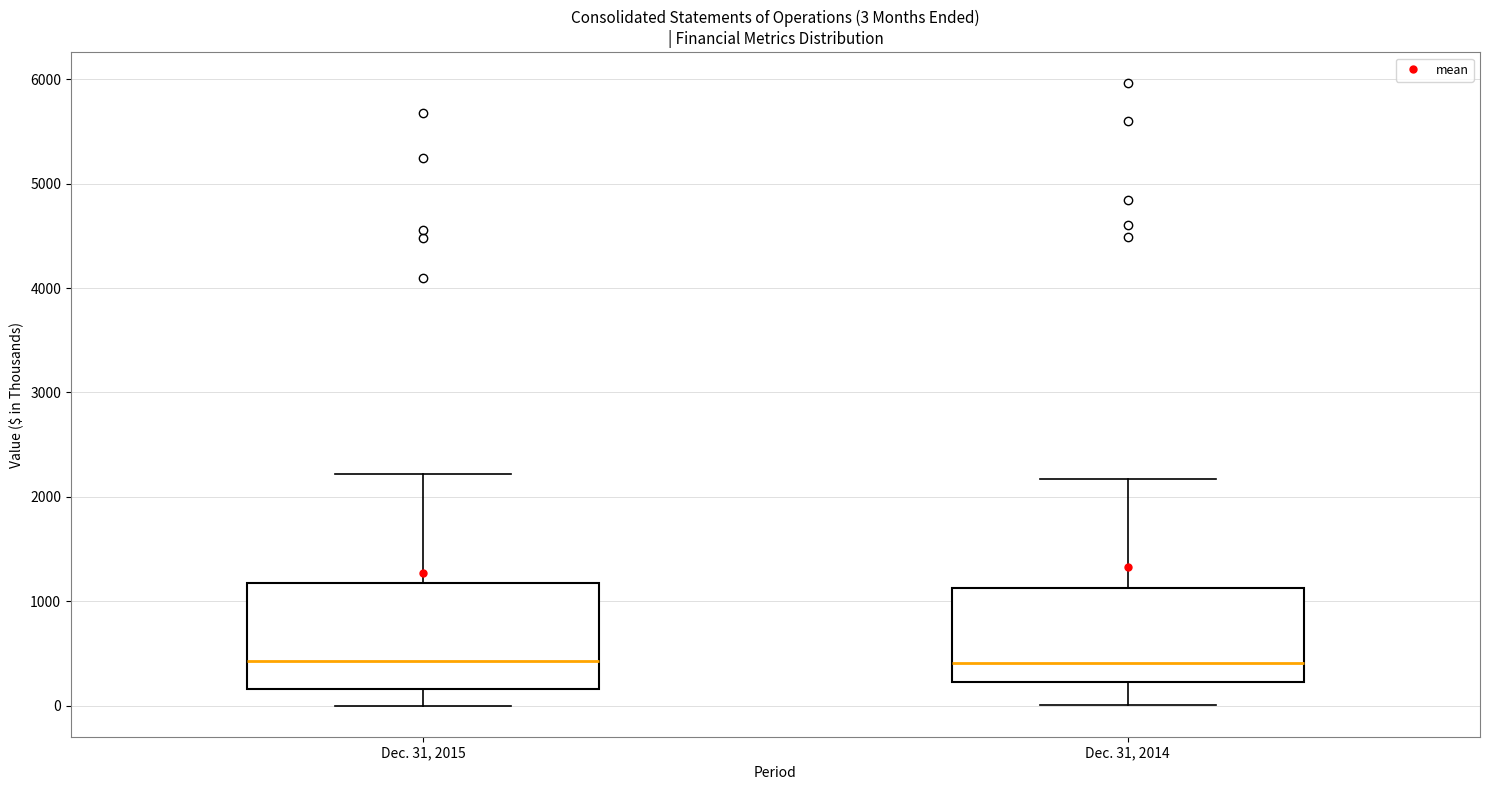

Comparing the boxes themselves (not the whiskers), which one is the tallest?

Dec. 31, 2015